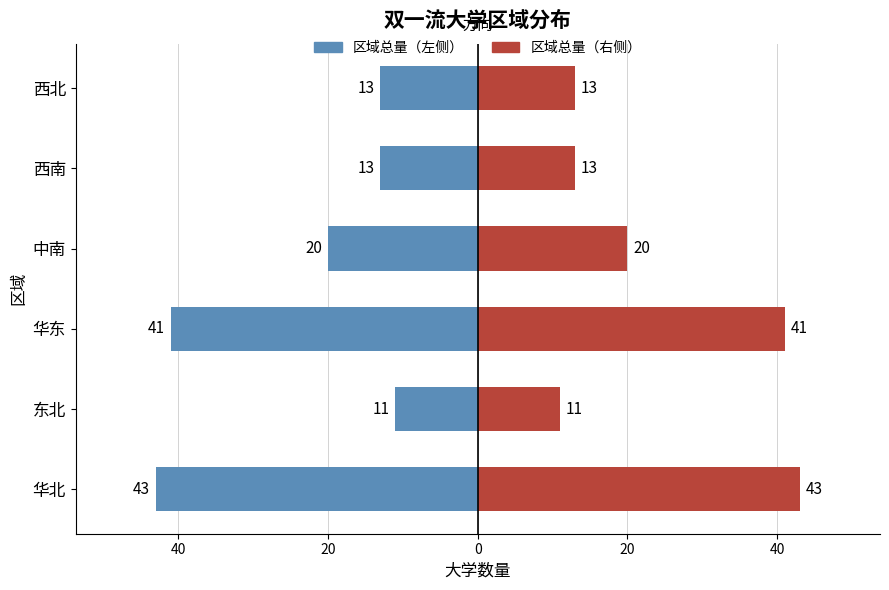

What is the value of the 各区总量（左） bar at the 1st from the left?

-43